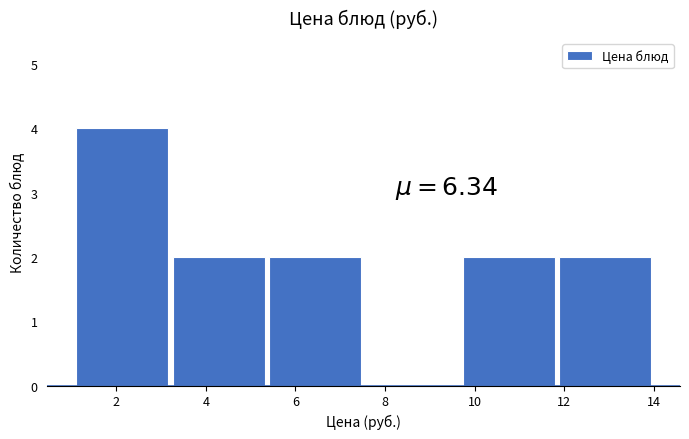

Which range on the x-axis has the tallest bar?

1.0 to 3.2